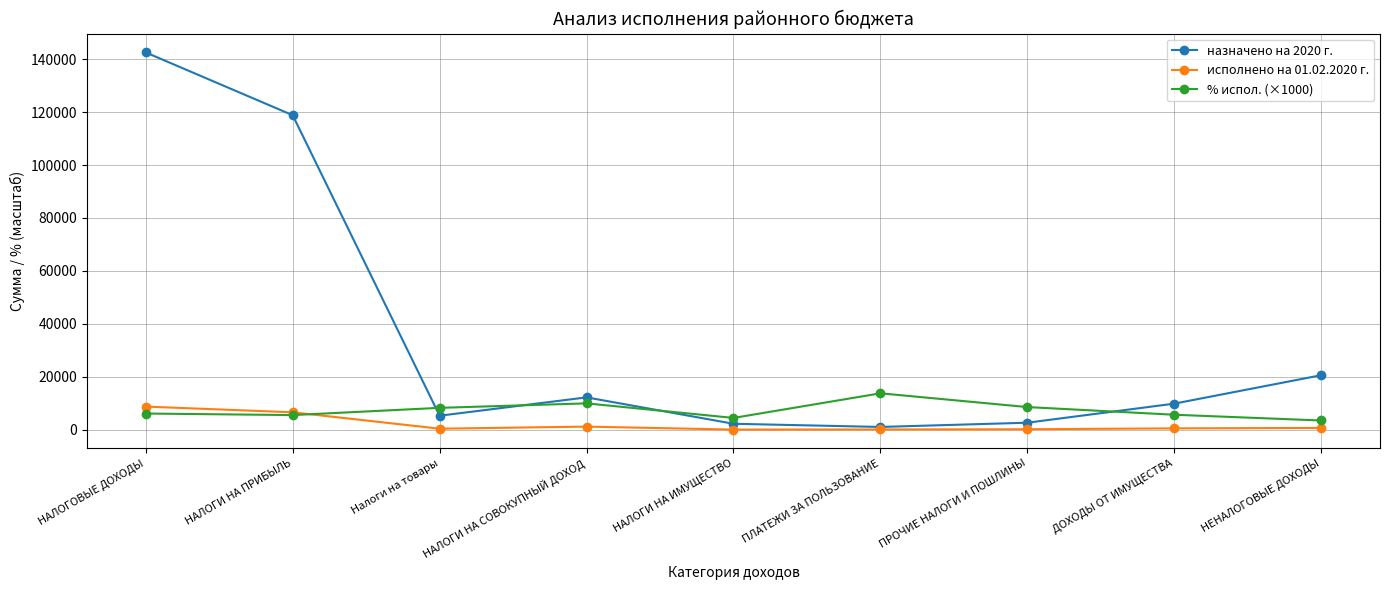

True or false: % испол. (×1000) has more than 1 points higher than both neighbors.

True